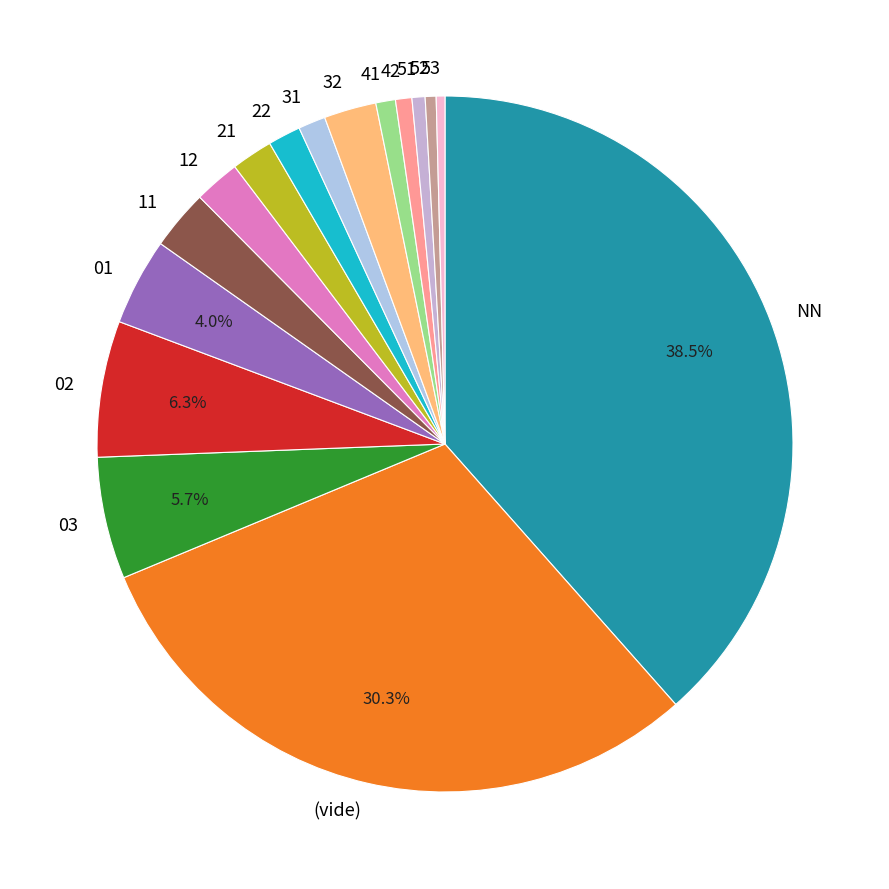

Which has a higher value, 22 or 11?

11